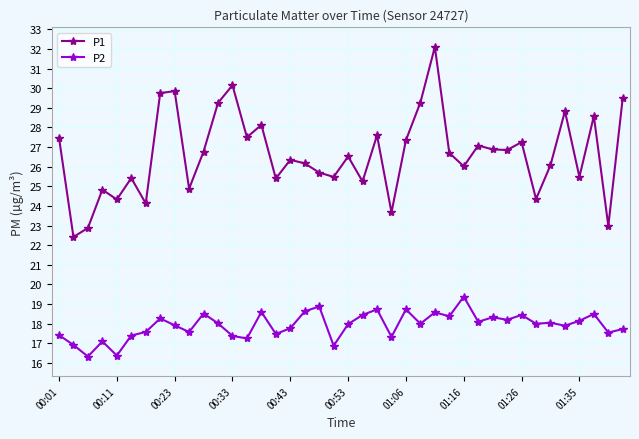

What is the difference between the maximum and minimum values in the P1 series?

9.7